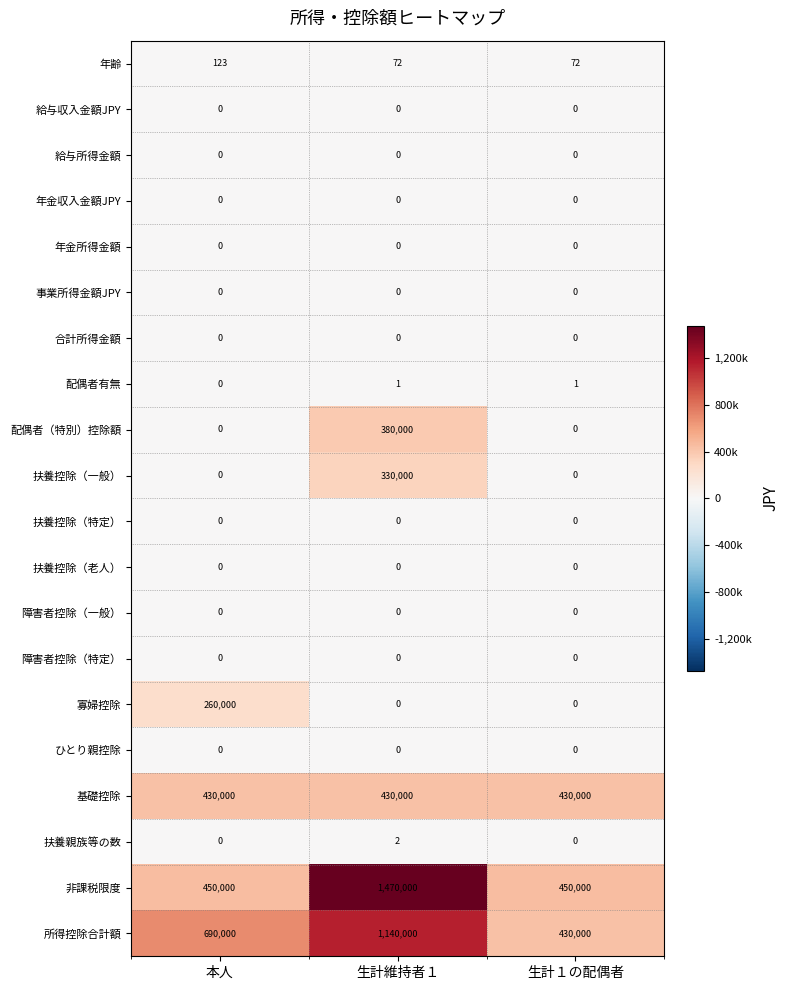

What is the sum of the 所得控除合計額 values at 生計１の配偶者 and 生計維持者１?

1570000